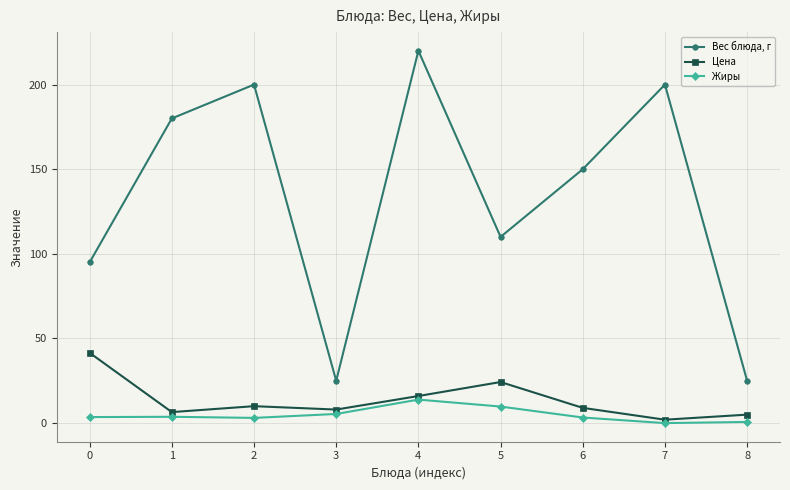

Is the value of Цена at 6 greater than the value of Вес блюда, г at 1?

No